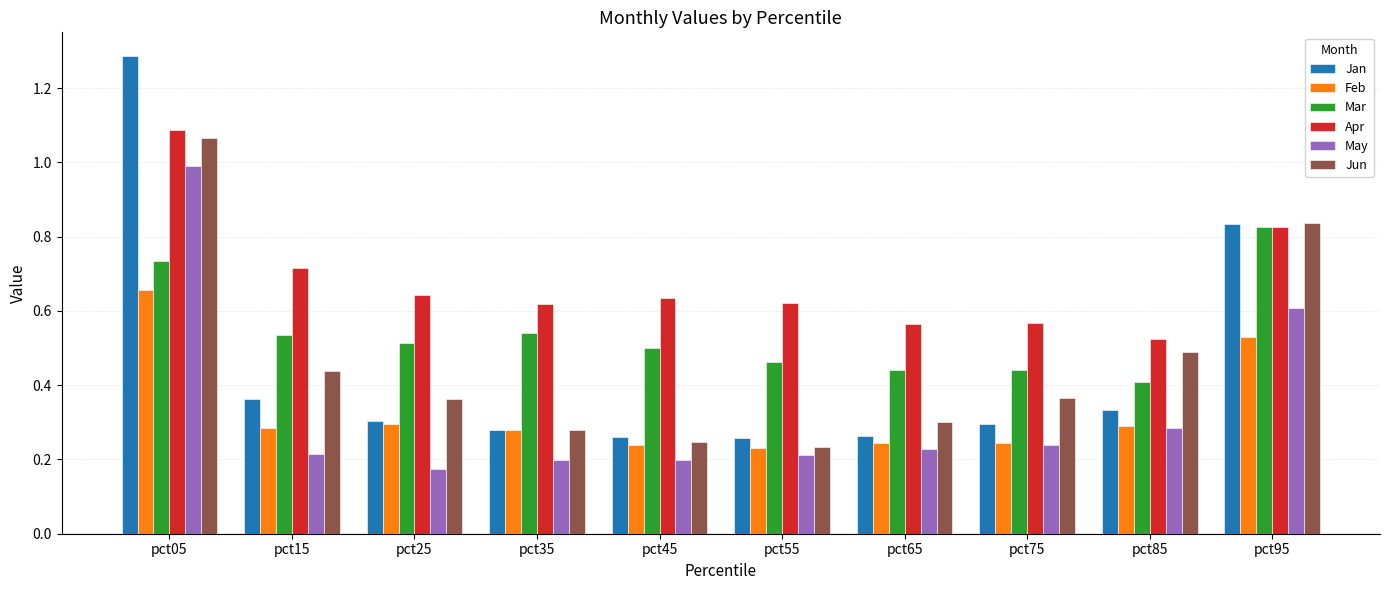

What is the sum of the Jun values at pct85 and pct15?

0.9